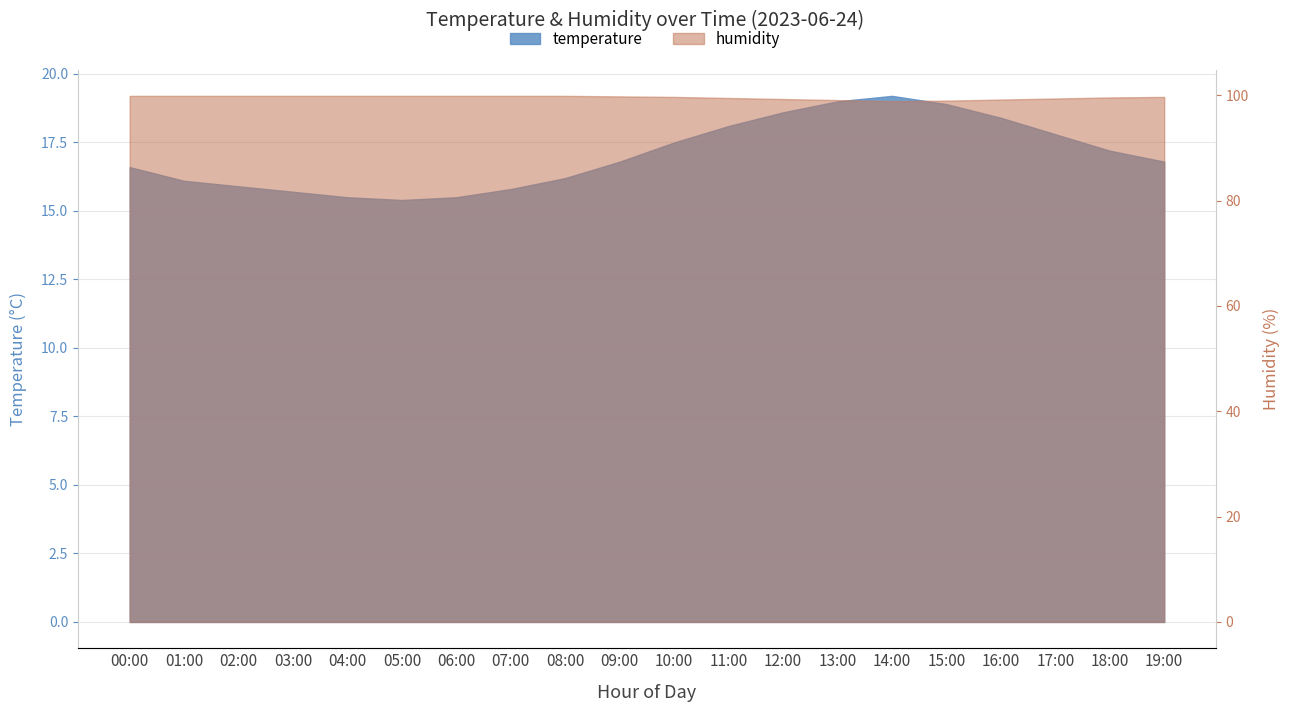

Does the chart display data point markers on the line(s)?

No